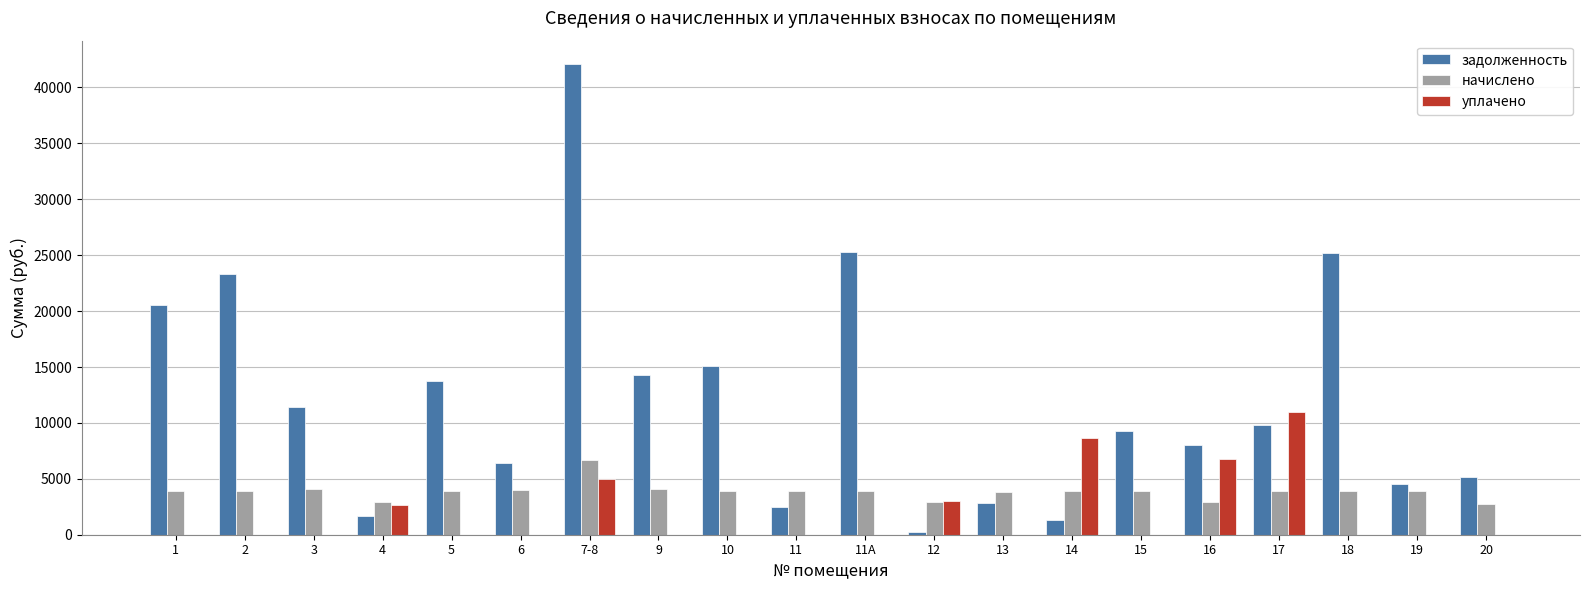

What is the average value of the задолженность series?

12136.3